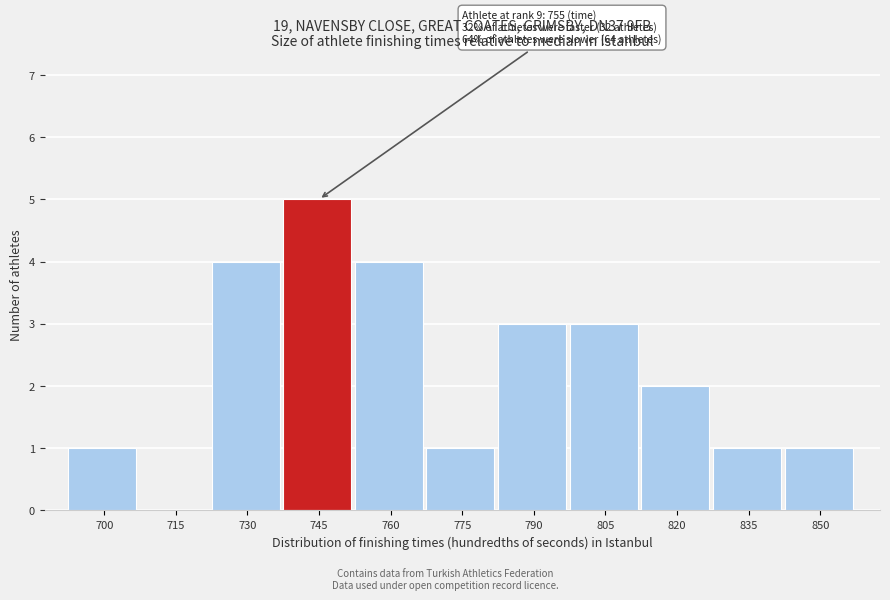

Reading left to right, transcribe all the data shown in this chart.

700=1	715=0	730=4	745=5	760=4	775=1	790=3	805=3	820=2	835=1	850=1